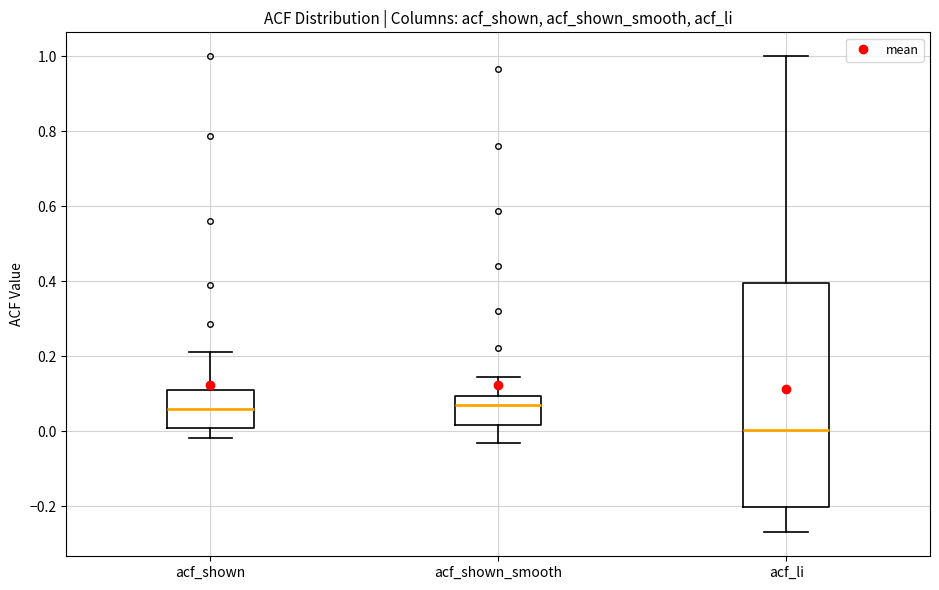

Which box is the tallest, from its lower edge to its upper edge?

acf_li